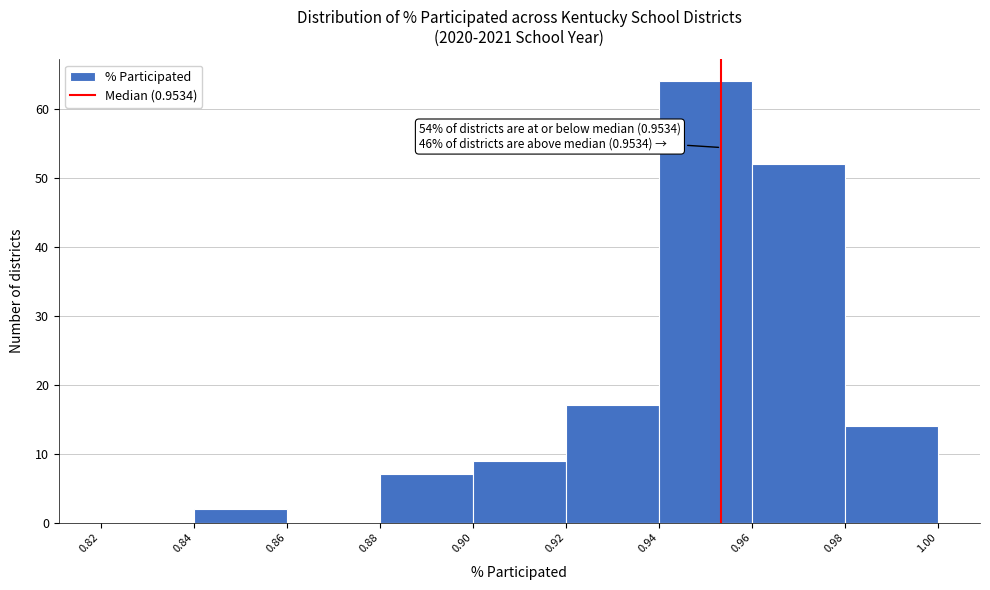

Over which range of the x-axis is the bar tallest?

0.94 to 0.96